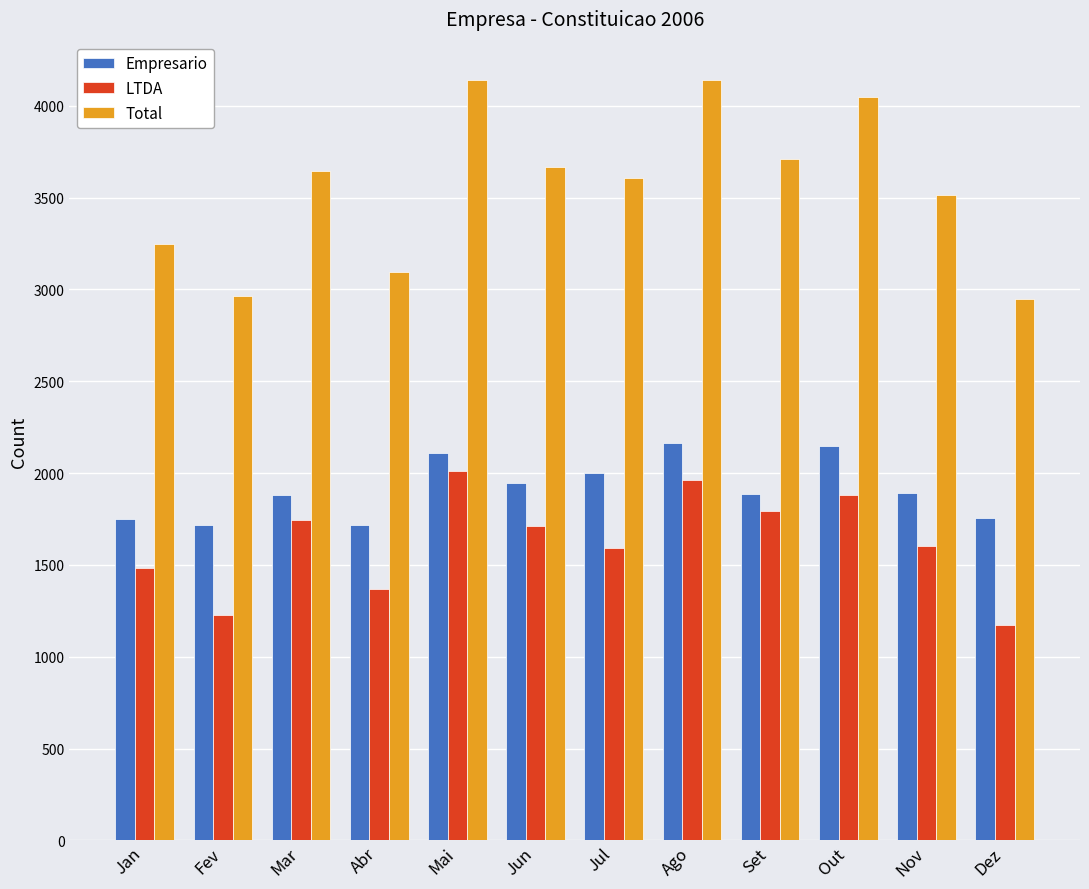

Are the bars grouped side by side (vs. stacked)?

Yes